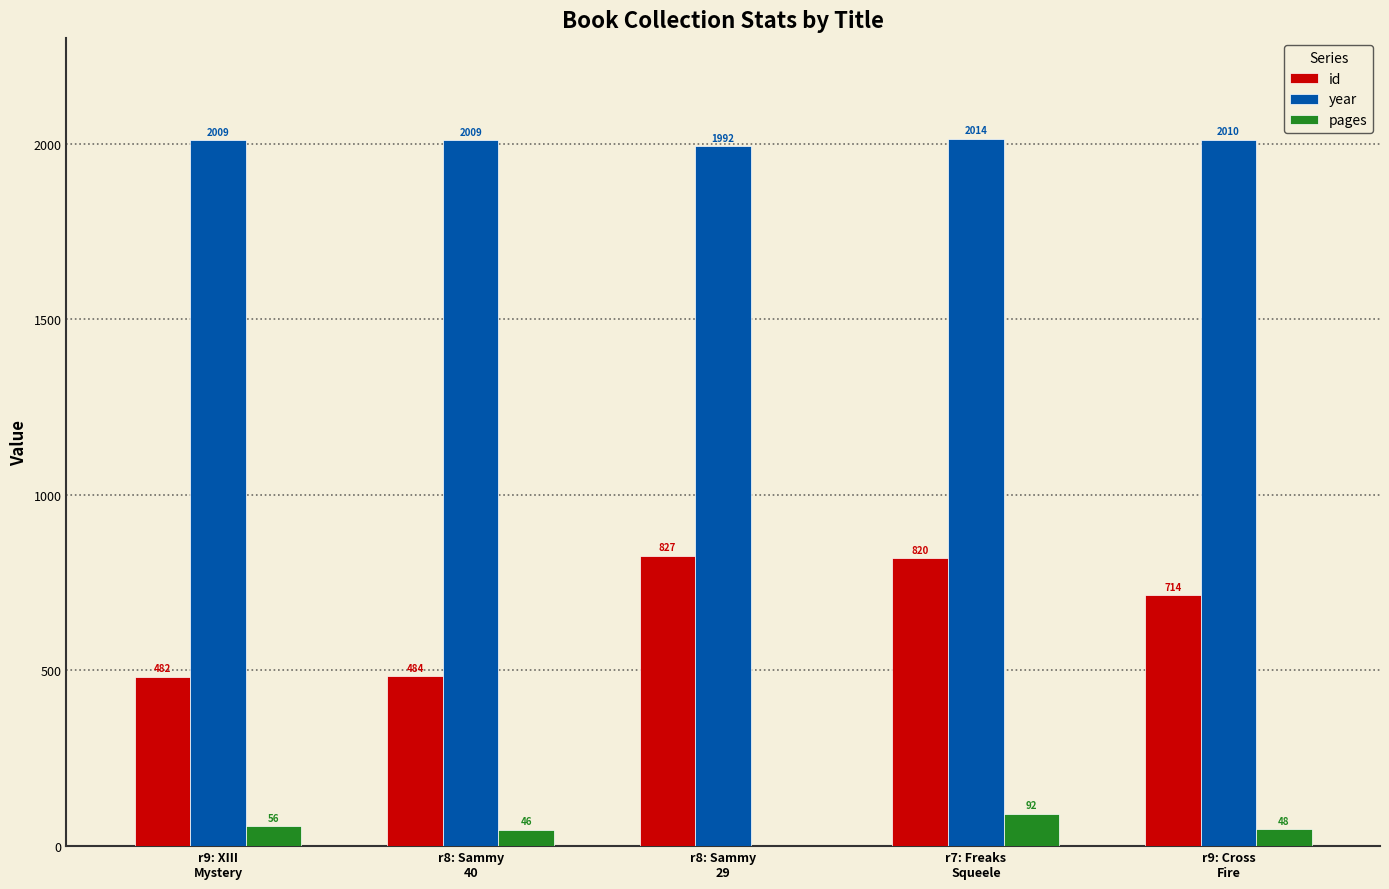

What is the sum of all year values?

10034